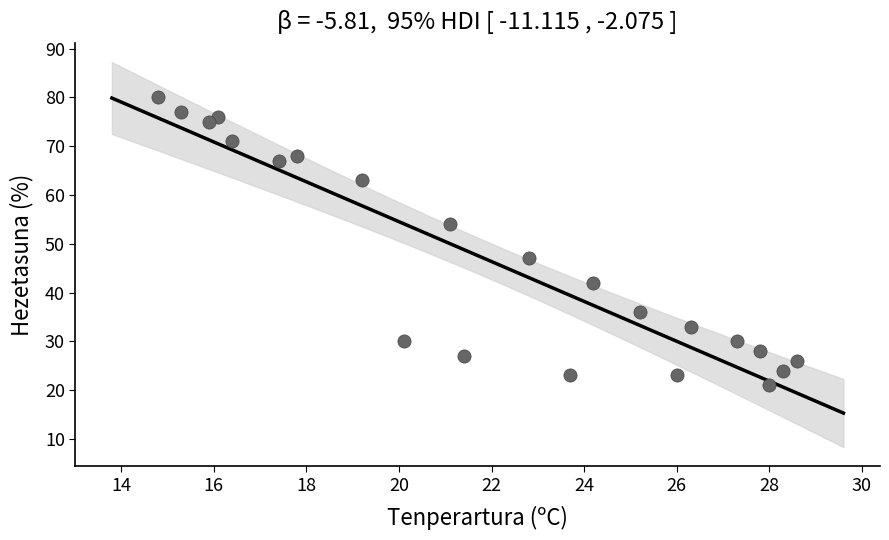

What Y value in the scatter plot is closest to 50?

47